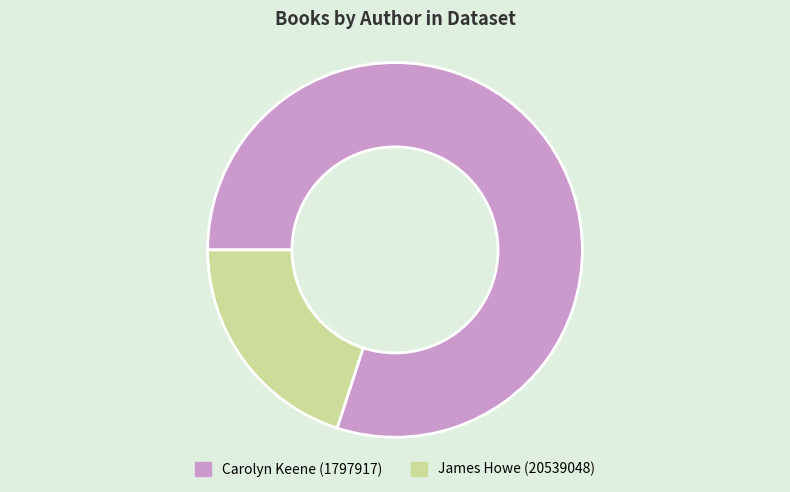

Which slice is the smallest?

James Howe (20539048)